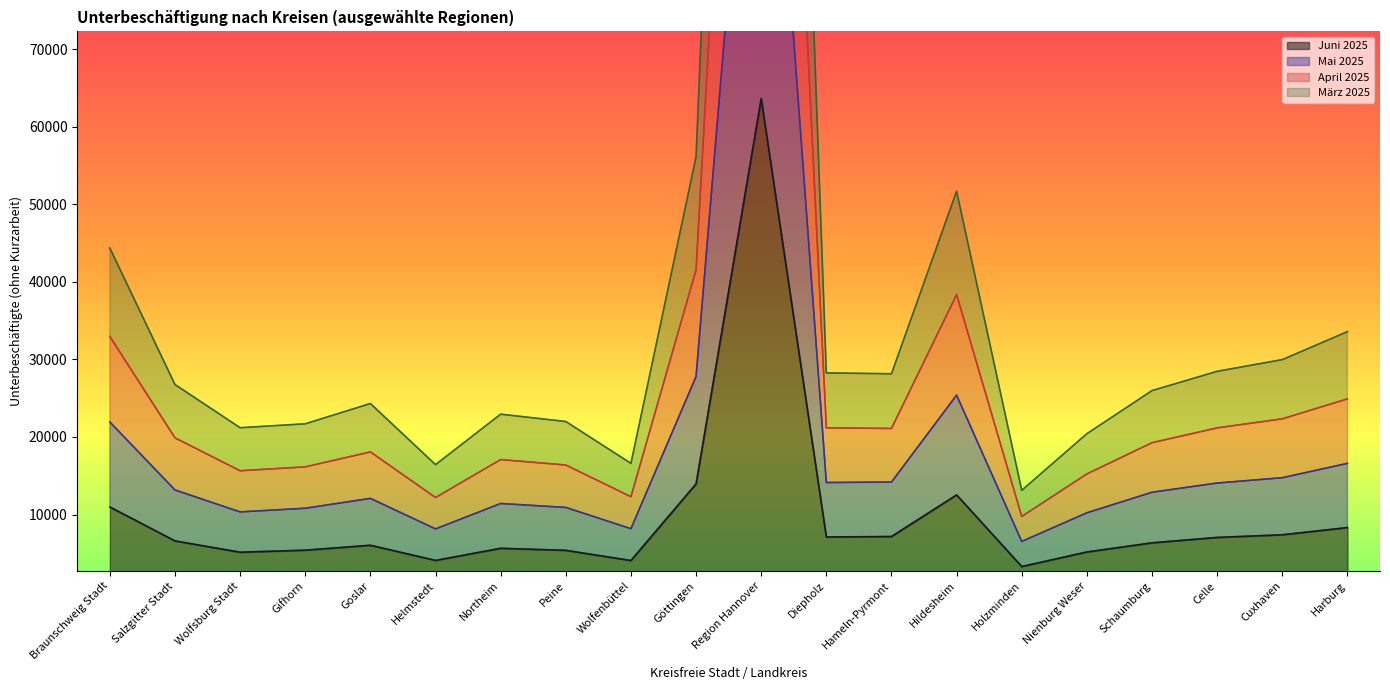

How many interior local peaks does the Juni 2025 series have?

4